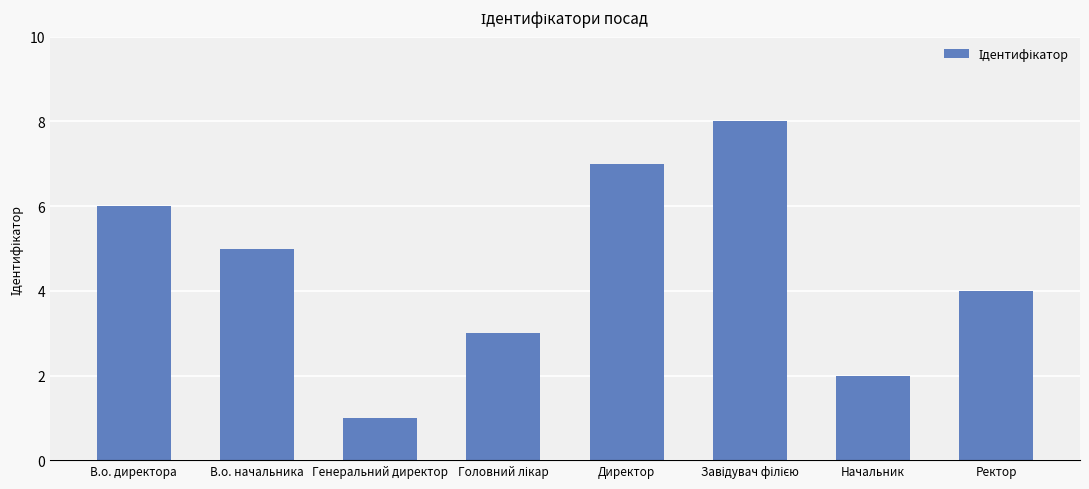

How many bars are there in total?

8